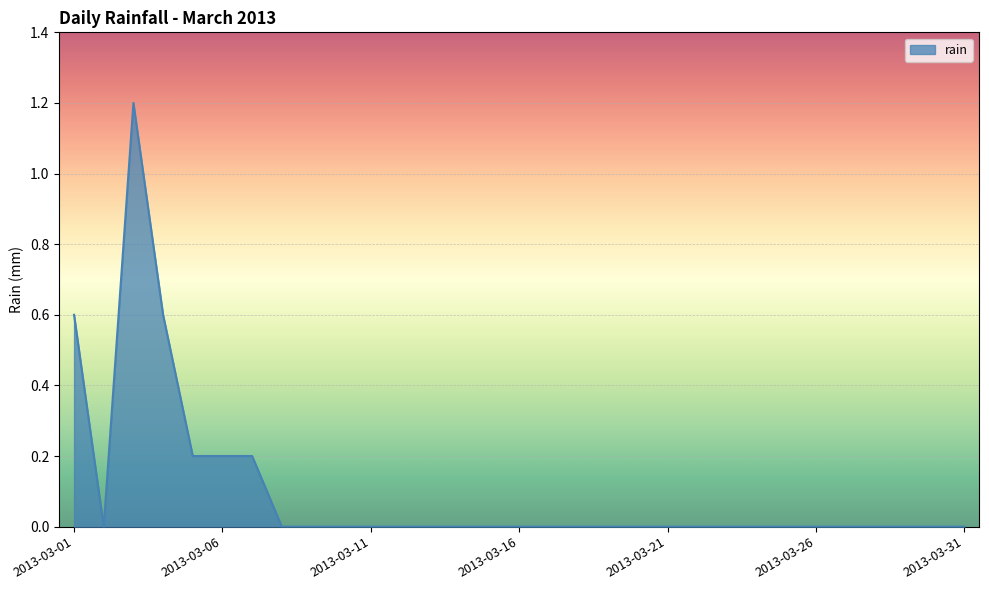

How many lines are shown in the chart?

1